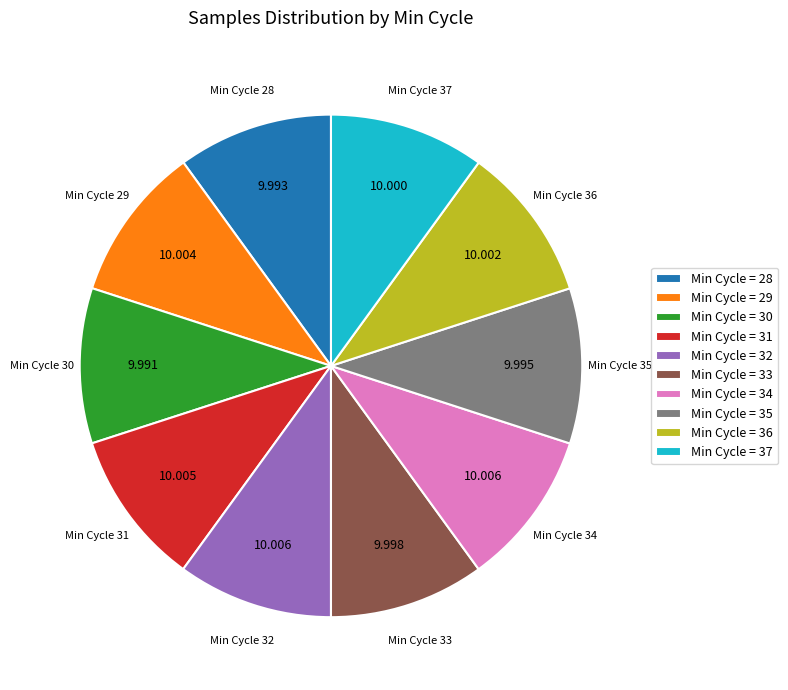

How many slices are in this pie chart?

10